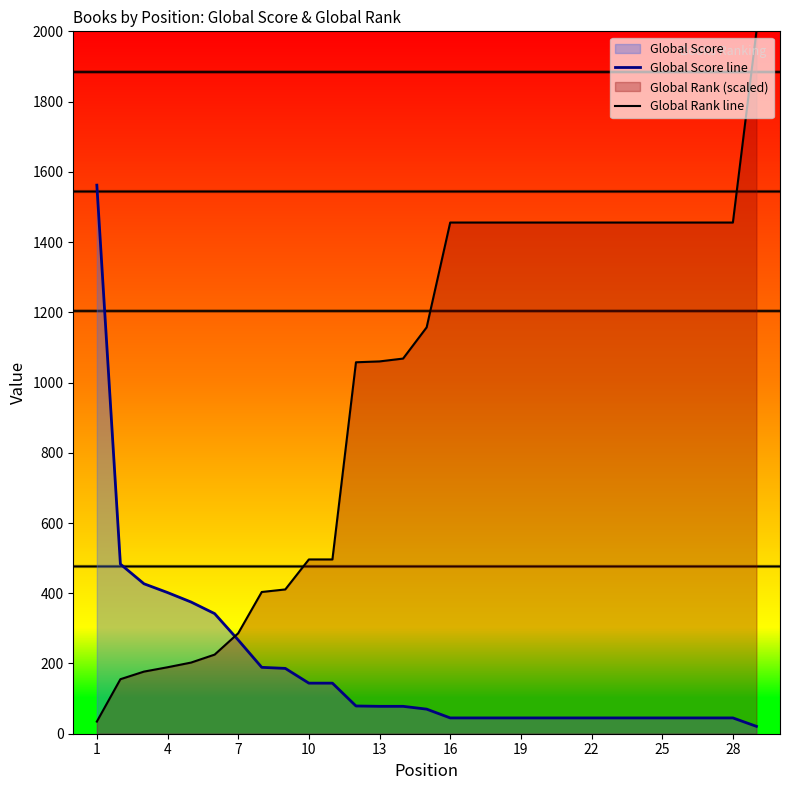

What is the highest value of the Global Score line series?

1562.0